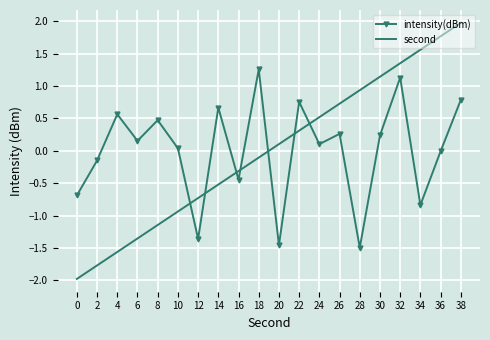

What is the total value across all series at 6?

-1.2